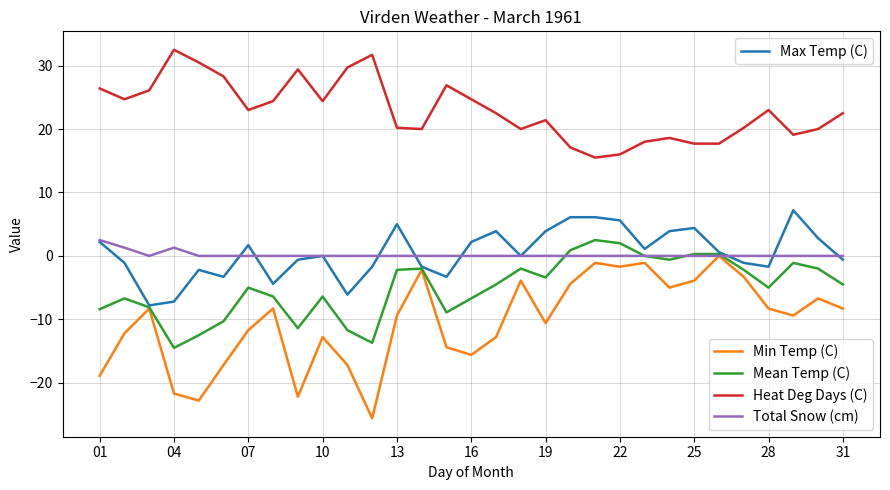

What is the maximum value shown in the chart?

32.5